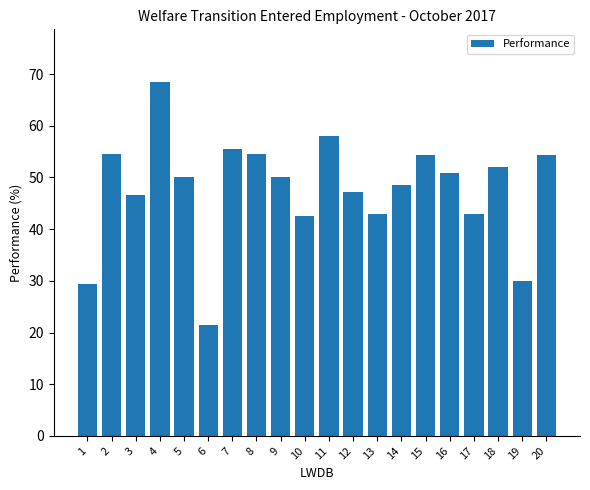

Does the chart contain any negative values?

No